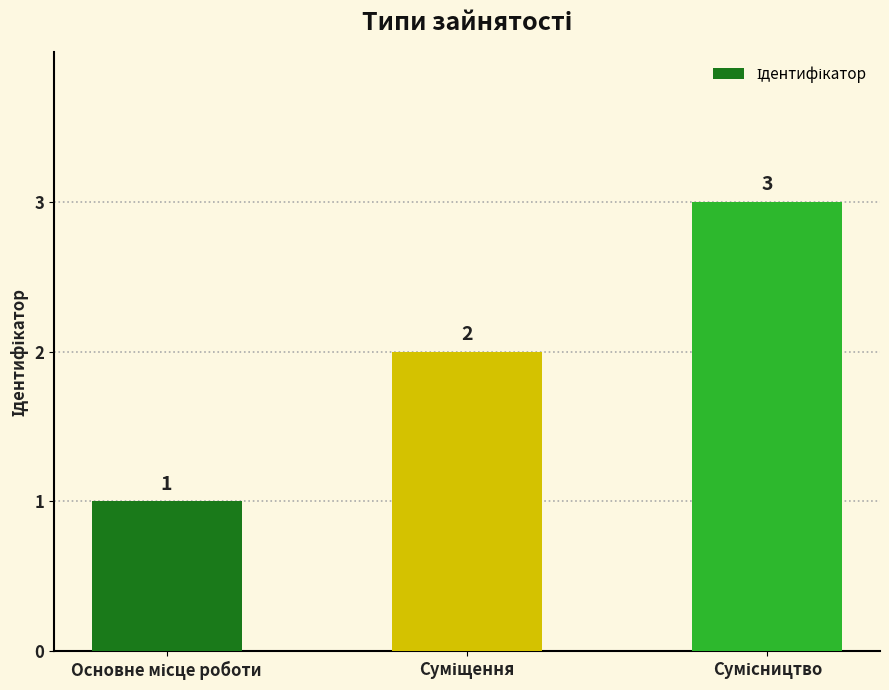

What is the sum of all values?

6